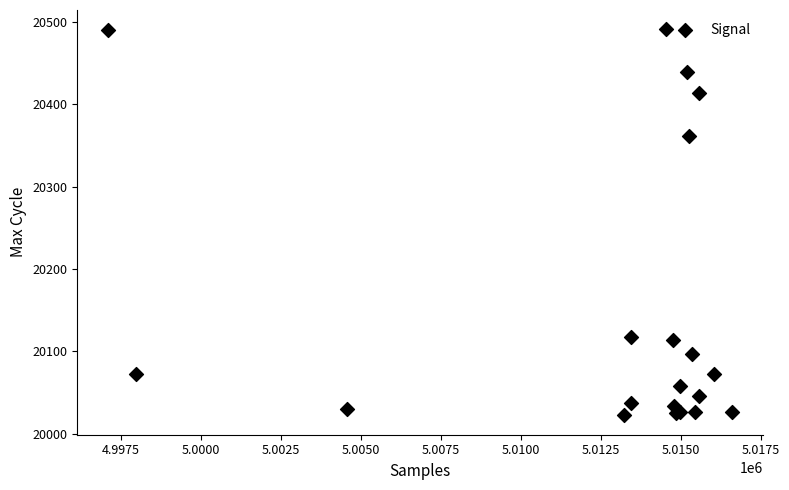

What Y value in the scatter plot is closest to 20256?

20361